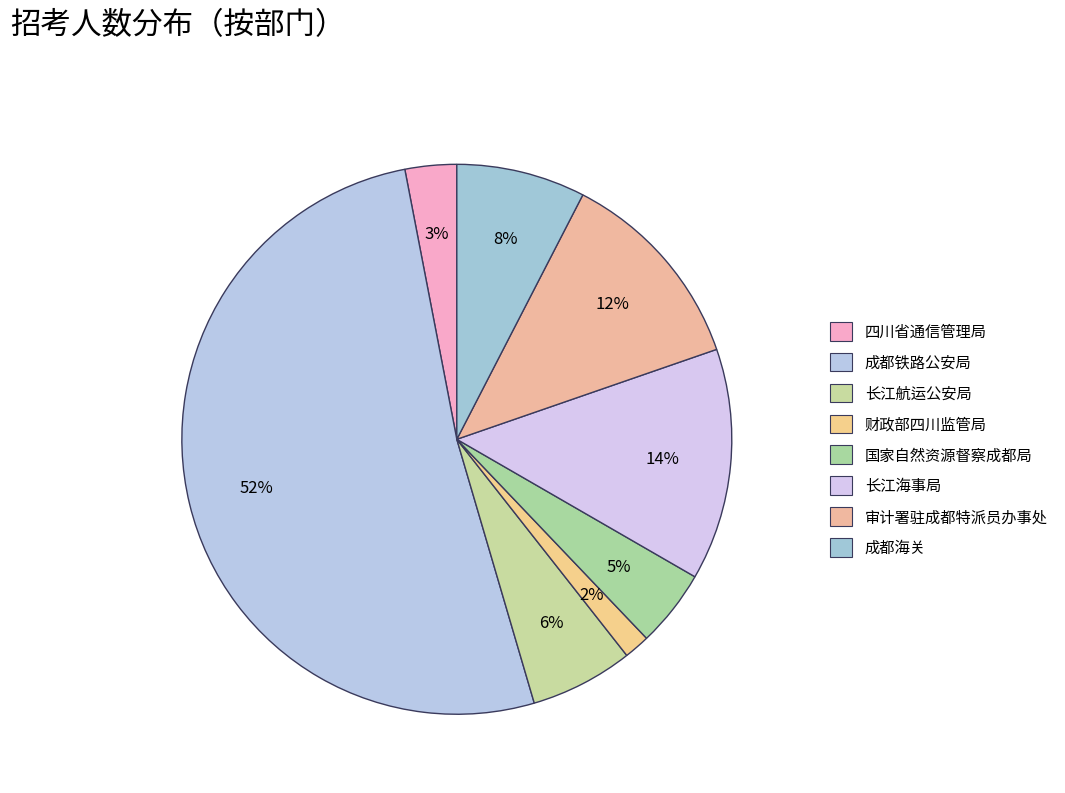

How many segments does this pie chart have?

8